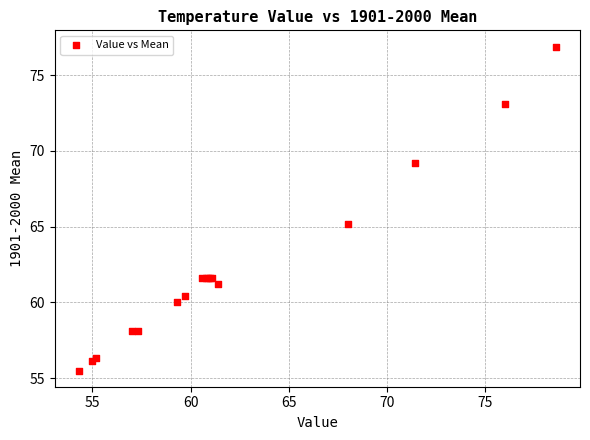

What Y value in the scatter plot is closest to 66?

65.2